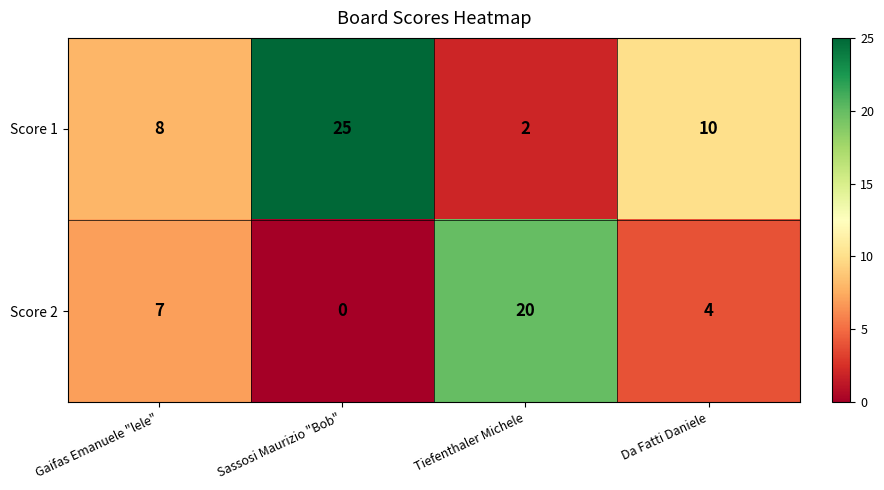

Where is Score 1 nearest to the value 13?

Da Fatti Daniele